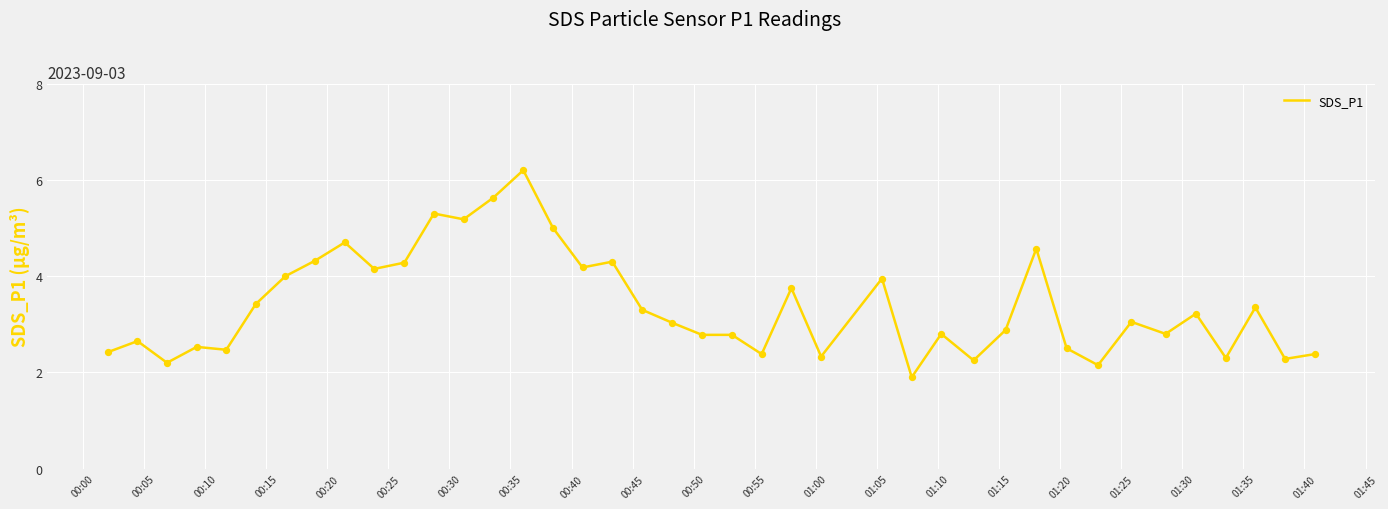

What is the difference between the maximum and minimum values?

4.3